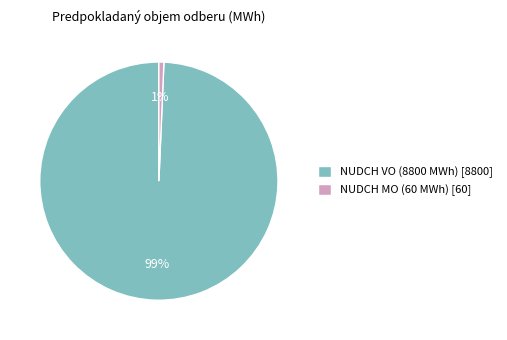

To the nearest percent, what is the combined percentage of NUDCH VO (8800 MWh) and NUDCH MO (60 MWh)?

100%